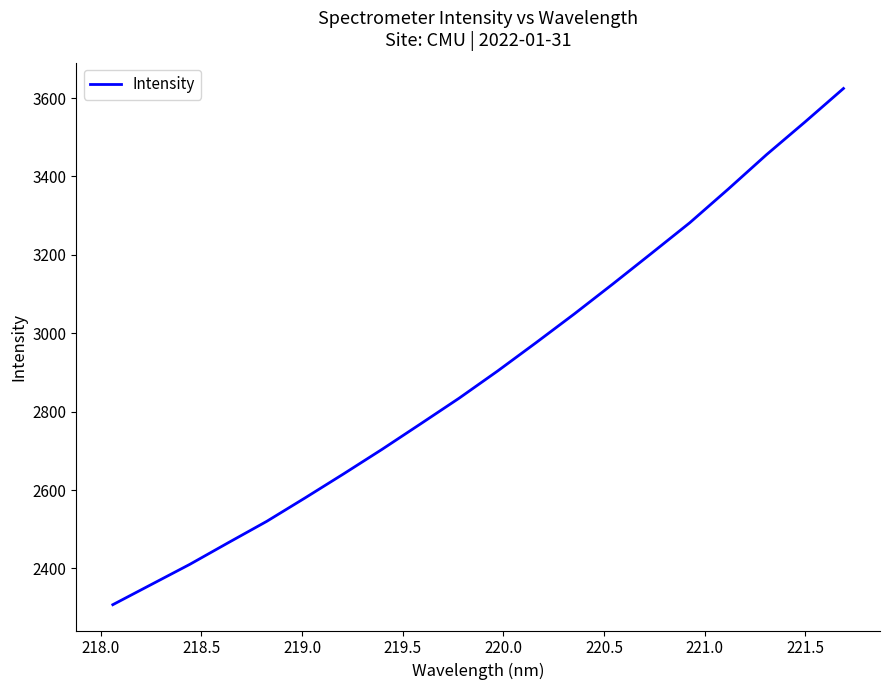

Reading right to left, extract all data points from this chart.

3624.5	3539.1	3455.8	3367.7	3281.9	3203.6	3125.8	3049.6	2975.9	2903.6	2834.3	2768.9	2704.1	2641.5	2580.2	2520.3	2465.7	2410.5	2359.1	2307.7